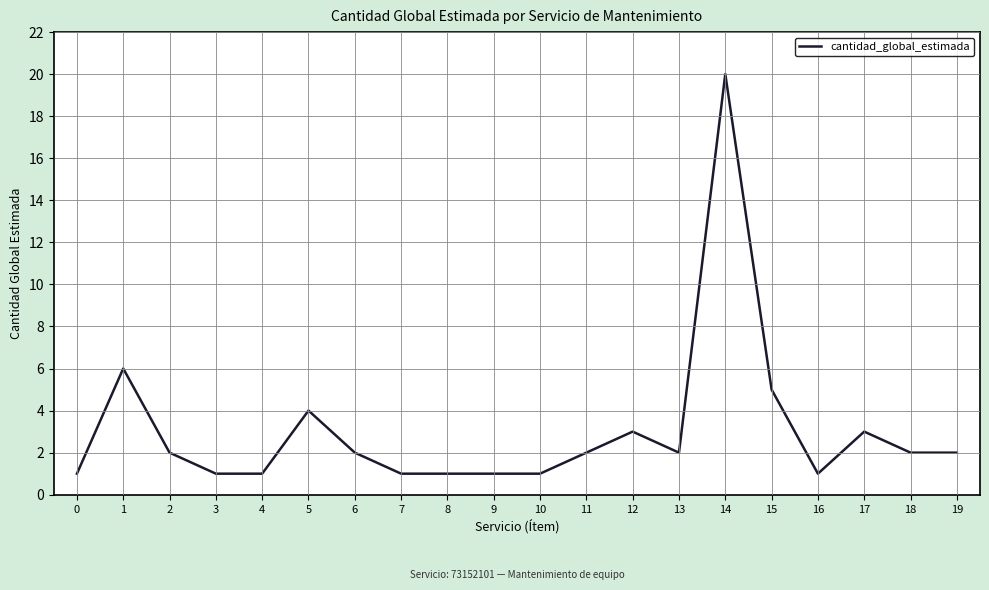

Approximately how many times larger is the value at 4 compared to 16?

1.0